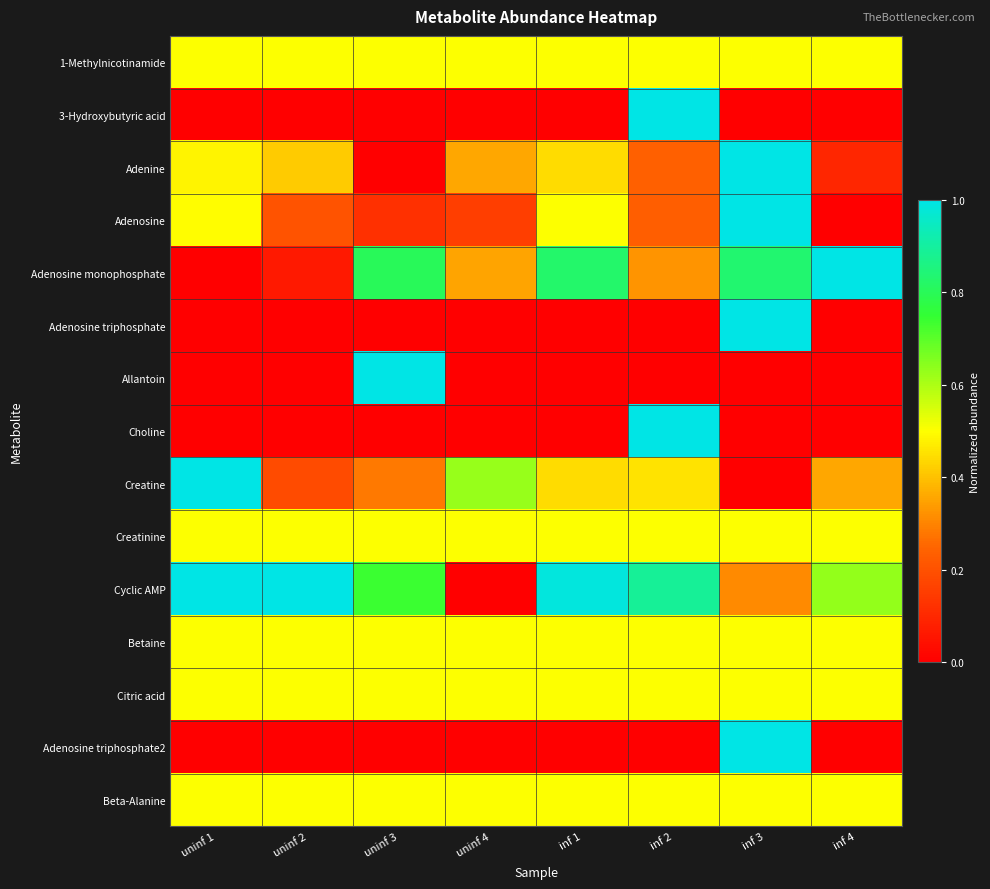

Reading left to right, list all the values displayed in this chart.

1-Methylnicotinamide: uninf 1=0.5	uninf 2=0.5	uninf 3=0.5	uninf 4=0.5	inf 1=0.5	inf 2=0.5	inf 3=0.5	inf 4=0.5
3-Hydroxybutyric acid: uninf 1=0.0	uninf 2=0.0	uninf 3=0.0	uninf 4=0.0	inf 1=0.0	inf 2=1.0	inf 3=0.0	inf 4=0.0
Adenine: uninf 1=0.5	uninf 2=0.4	uninf 3=0.0	uninf 4=0.4	inf 1=0.4	inf 2=0.2	inf 3=1.0	inf 4=0.1
Adenosine: uninf 1=0.5	uninf 2=0.2	uninf 3=0.1	uninf 4=0.2	inf 1=0.5	inf 2=0.2	inf 3=1.0	inf 4=0.0
Adenosine monophosphate: uninf 1=0.0	uninf 2=0.1	uninf 3=0.8	uninf 4=0.4	inf 1=0.8	inf 2=0.3	inf 3=0.8	inf 4=1.0
Adenosine triphosphate: uninf 1=0.0	uninf 2=0.0	uninf 3=0.0	uninf 4=0.0	inf 1=0.0	inf 2=0.0	inf 3=1.0	inf 4=0.0
Allantoin: uninf 1=0.0	uninf 2=0.0	uninf 3=1.0	uninf 4=0.0	inf 1=0.0	inf 2=0.0	inf 3=0.0	inf 4=0.0
Choline: uninf 1=0.0	uninf 2=0.0	uninf 3=0.0	uninf 4=0.0	inf 1=0.0	inf 2=1.0	inf 3=0.0	inf 4=0.0
Creatine: uninf 1=1.0	uninf 2=0.2	uninf 3=0.3	uninf 4=0.6	inf 1=0.4	inf 2=0.5	inf 3=0.0	inf 4=0.4
Creatinine: uninf 1=0.5	uninf 2=0.5	uninf 3=0.5	uninf 4=0.5	inf 1=0.5	inf 2=0.5	inf 3=0.5	inf 4=0.5
Cyclic AMP: uninf 1=1.0	uninf 2=1.0	uninf 3=0.7	uninf 4=0.0	inf 1=1.0	inf 2=0.9	inf 3=0.3	inf 4=0.6
Betaine: uninf 1=0.5	uninf 2=0.5	uninf 3=0.5	uninf 4=0.5	inf 1=0.5	inf 2=0.5	inf 3=0.5	inf 4=0.5
Citric acid: uninf 1=0.5	uninf 2=0.5	uninf 3=0.5	uninf 4=0.5	inf 1=0.5	inf 2=0.5	inf 3=0.5	inf 4=0.5
Adenosine triphosphate2: uninf 1=0.0	uninf 2=0.0	uninf 3=0.0	uninf 4=0.0	inf 1=0.0	inf 2=0.0	inf 3=1.0	inf 4=0.0
Beta-Alanine: uninf 1=0.5	uninf 2=0.5	uninf 3=0.5	uninf 4=0.5	inf 1=0.5	inf 2=0.5	inf 3=0.5	inf 4=0.5